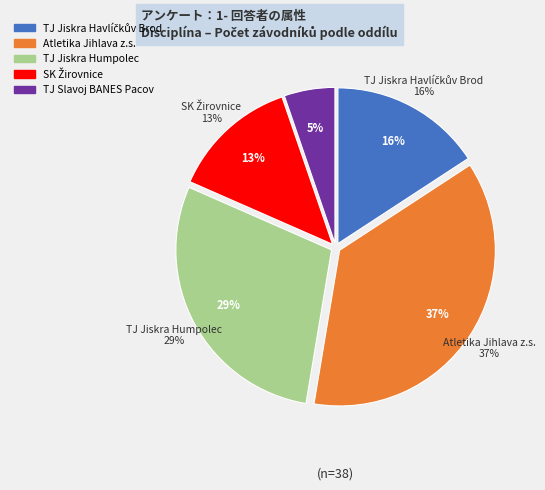

Does TJ Slavoj BANES Pacov represent more than half of the total?

No